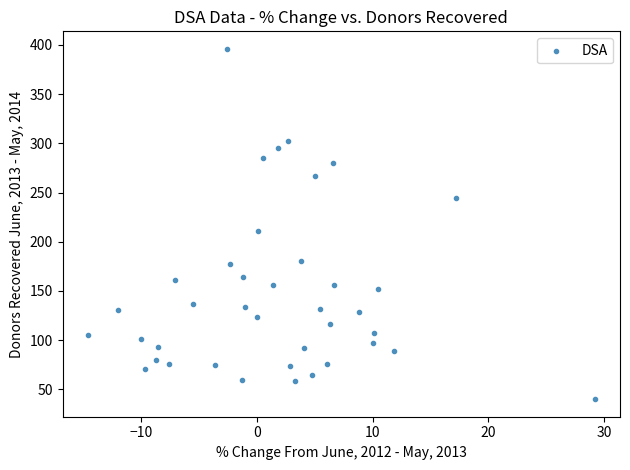

What Y value in the scatter plot is closest to 218?

211